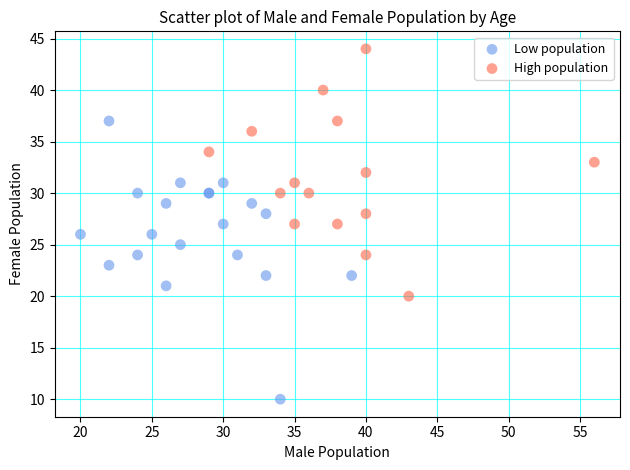

Which series contains the lowest Y value?

Low population